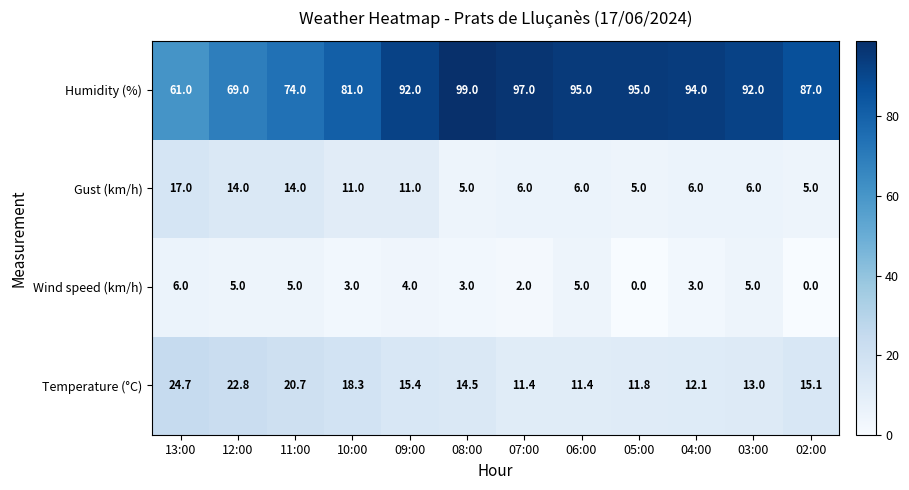

At which label does Gust (km/h) first exceed 6?

13:00